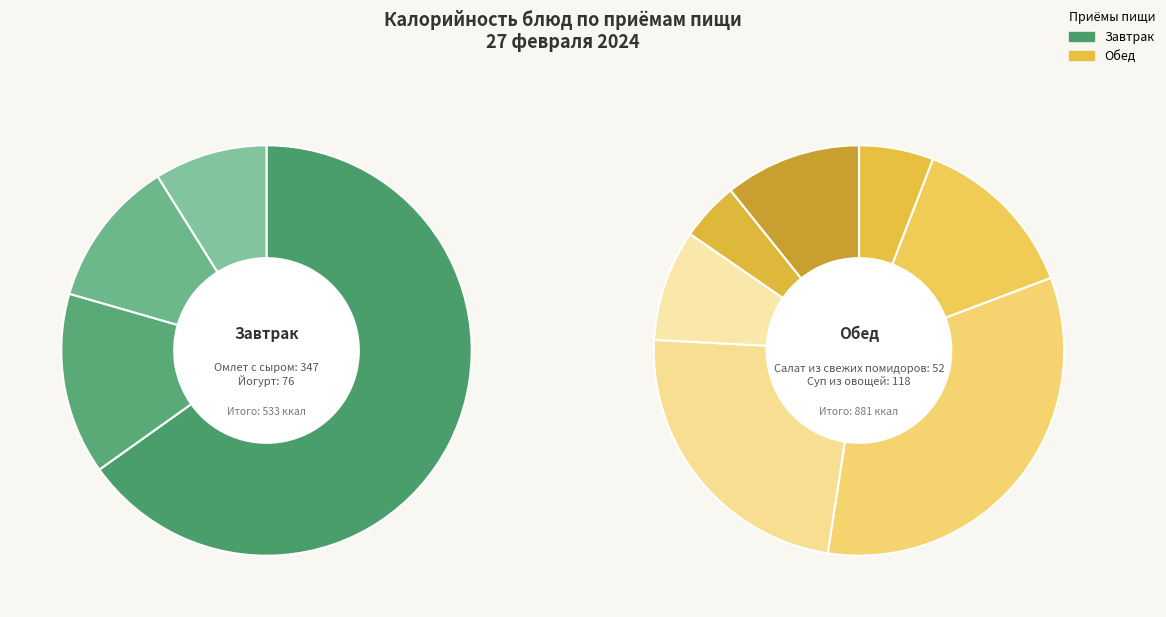

Does any single category account for the majority?

No